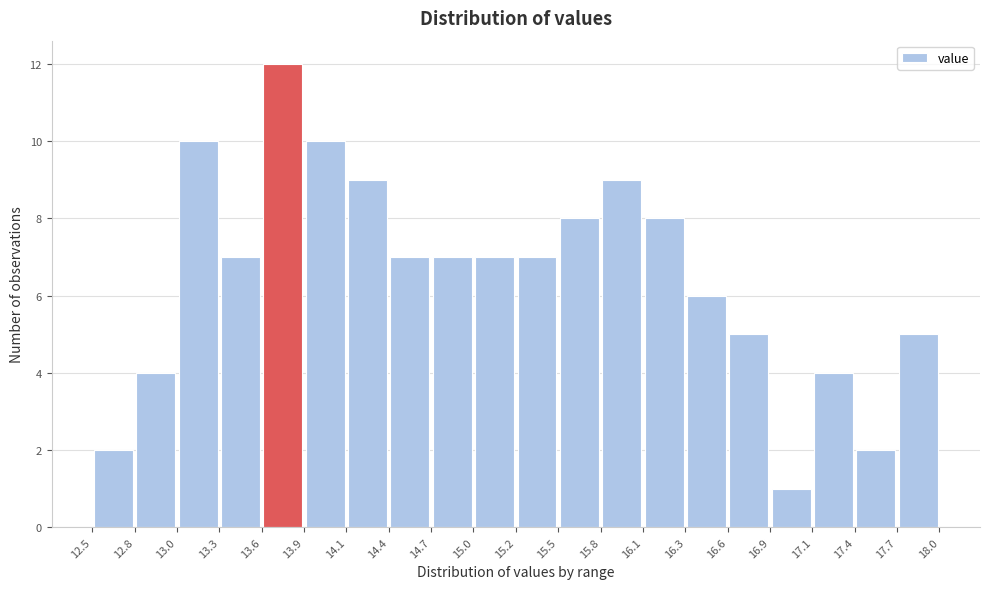

Reading left to right, list every bar in this chart as the range it spans on the x-axis followed by its height. The values are not printed on the chart, so give them approximately, as read against the axis.

12.5 to 12.8: 2
12.8 to 13.0: 4
13.0 to 13.3: 10
13.3 to 13.6: 7
13.6 to 13.9: 12
13.9 to 14.1: 10
14.1 to 14.4: 9
14.4 to 14.7: 7
14.7 to 15.0: 7
15.0 to 15.2: 7
15.2 to 15.5: 7
15.5 to 15.8: 8
15.8 to 16.1: 9
16.1 to 16.3: 8
16.3 to 16.6: 6
16.6 to 16.9: 5
16.9 to 17.1: 1
17.1 to 17.4: 4
17.4 to 17.7: 2
17.7 to 18.0: 5